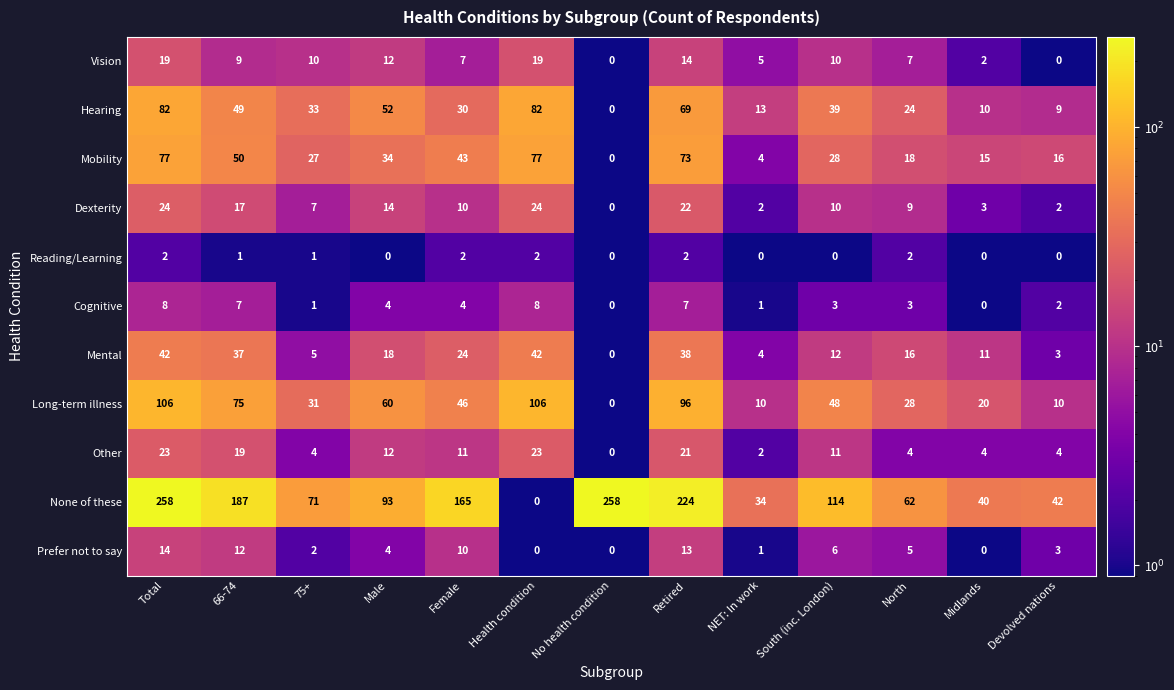

Rank the series by their maximum value, from lowest to highest.

Reading/Learning, Cognitive, Prefer not to say, Vision, Other, Dexterity, Mental, Mobility, Hearing, Long-term illness, None of these